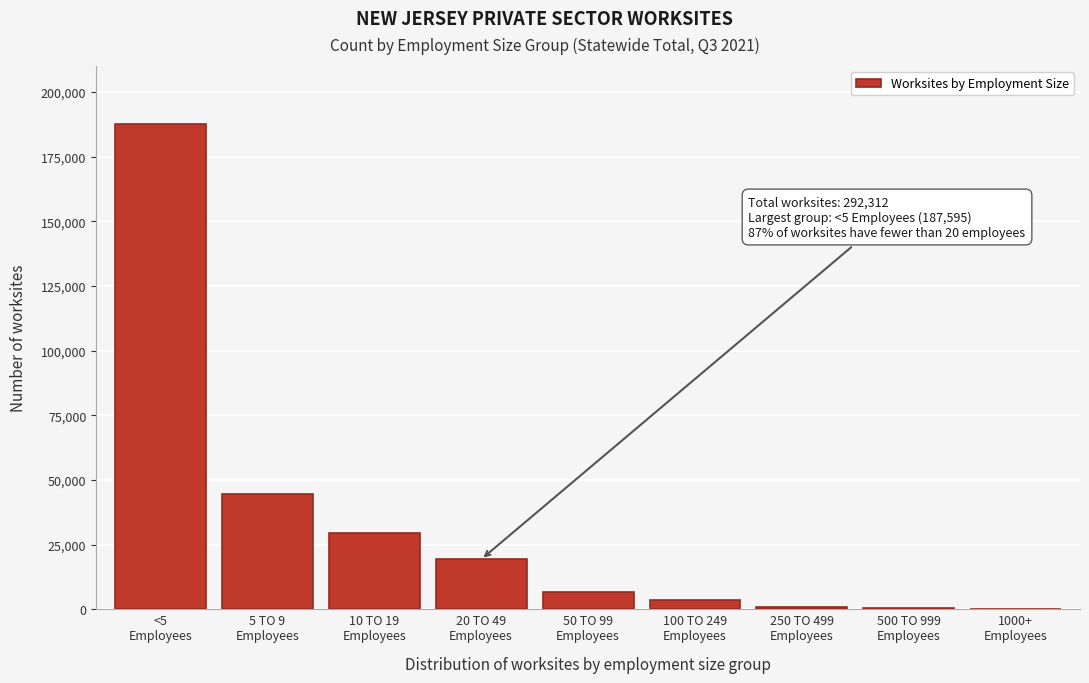

What is the sum of all values?

292312